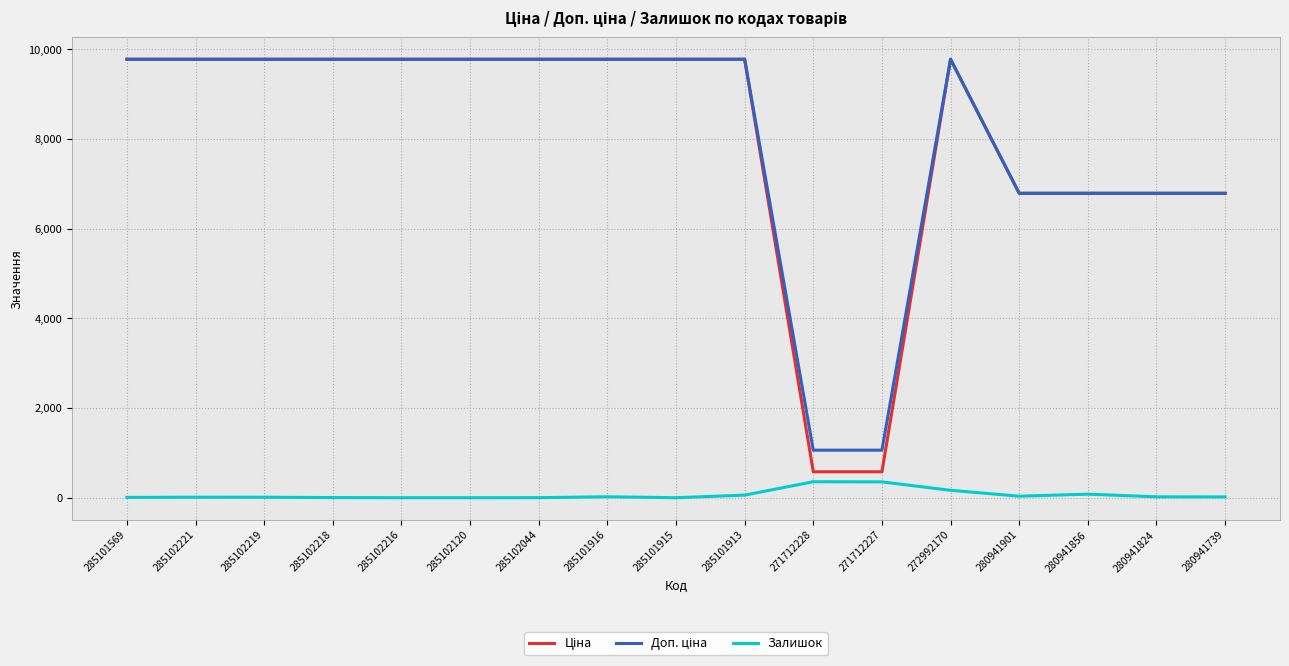

What is the difference between the second highest and second lowest values in the Залишок series?

353.0